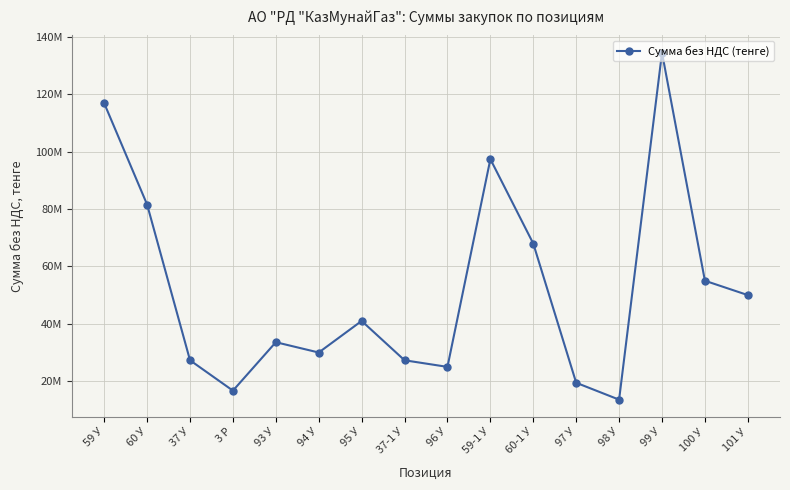

Approximately how many times larger is the value at 37-1 У compared to 101 У?

0.5